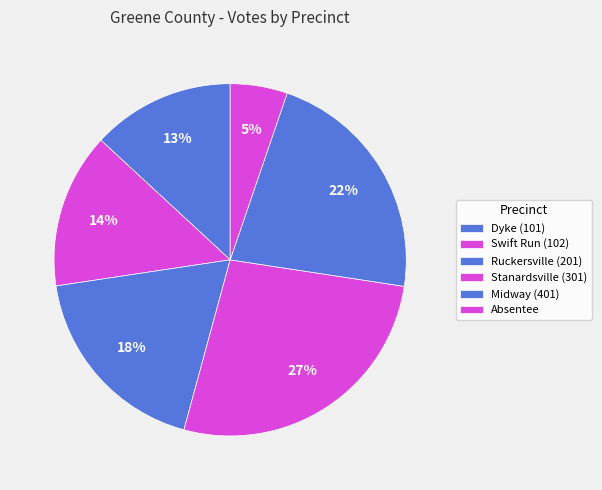

Which slice is the largest?

Stanardsville (301)